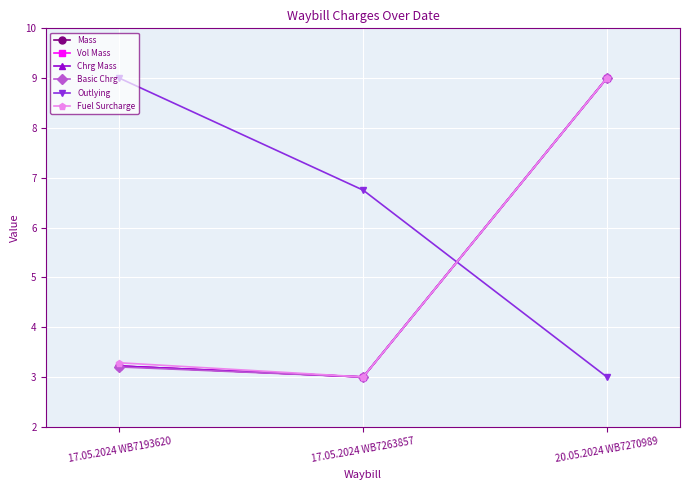

Which category has the lowest value in the Vol Mass series?

17.05.2024 WB7263857